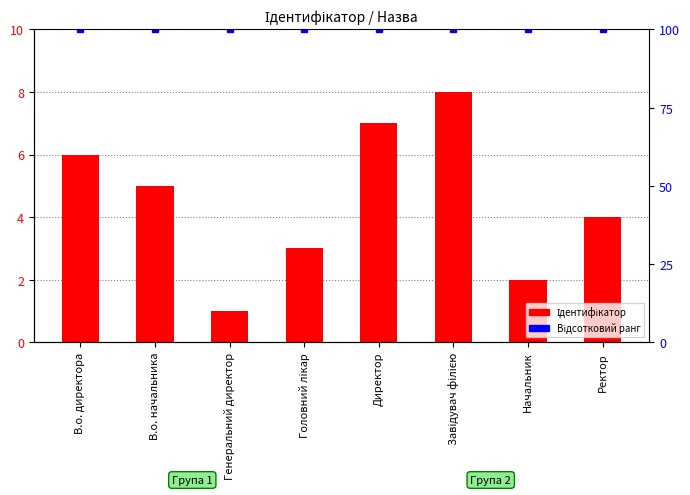

What is the value of the 6th bar from the left?

8